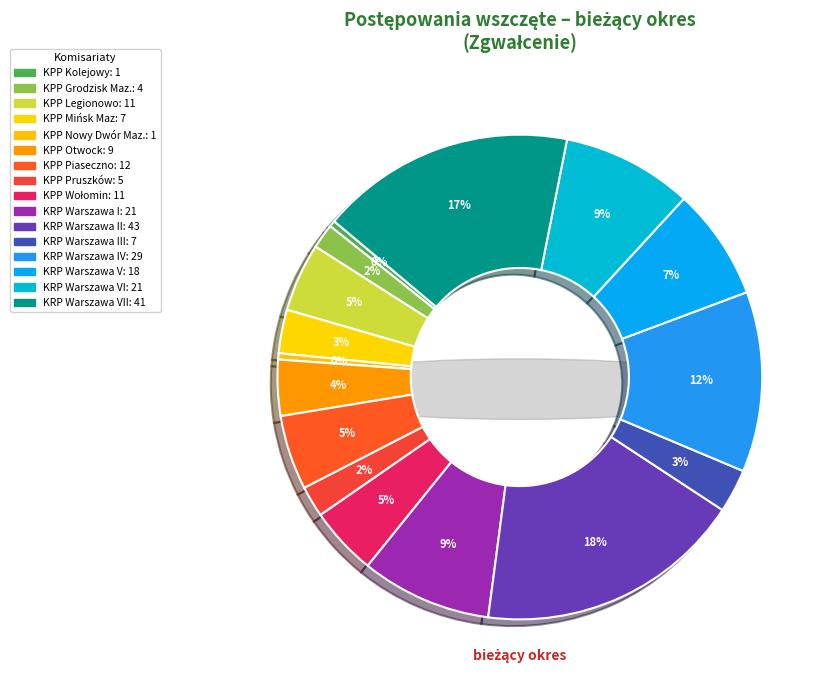

Count the number of slices in the pie.

16